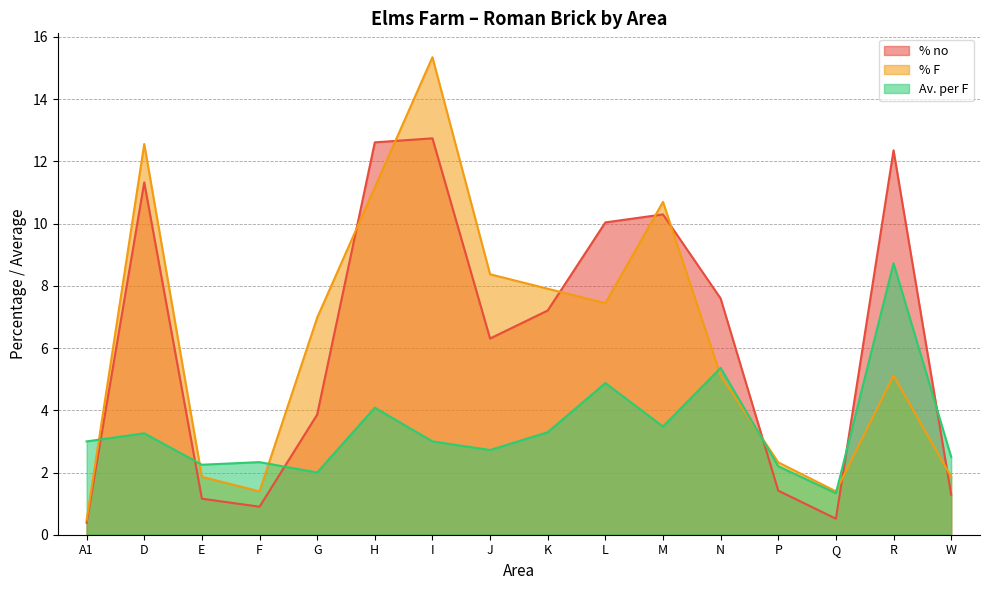

What is the difference between the second highest and second lowest values in the % no series?

12.1